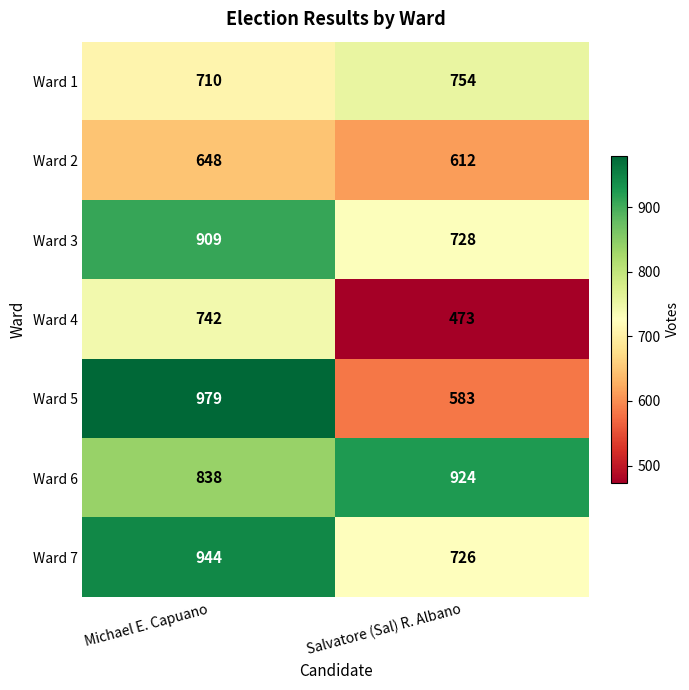

Is it true that Ward 7 equals 212 at Michael E. Capuano?

False